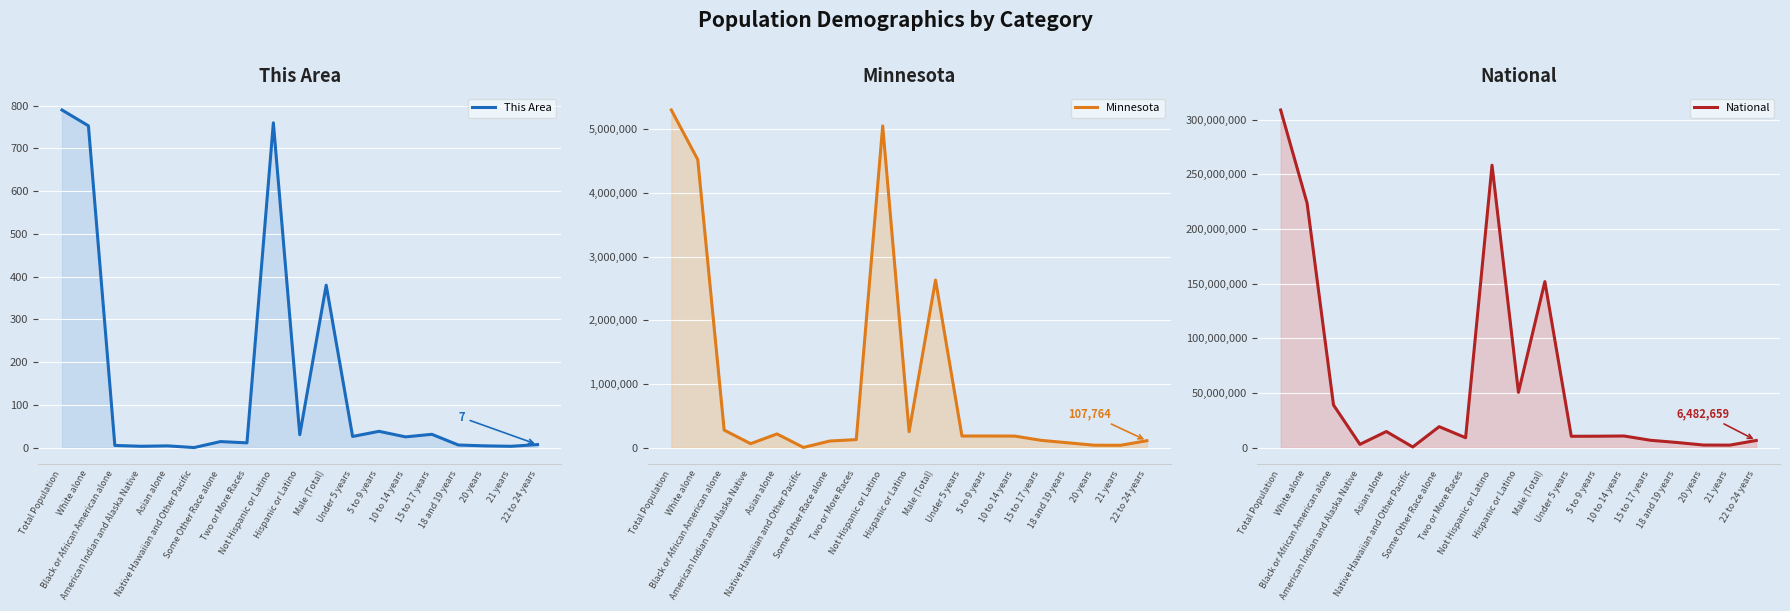

What is the value of the Minnesota point at the 13th from the left?

181614